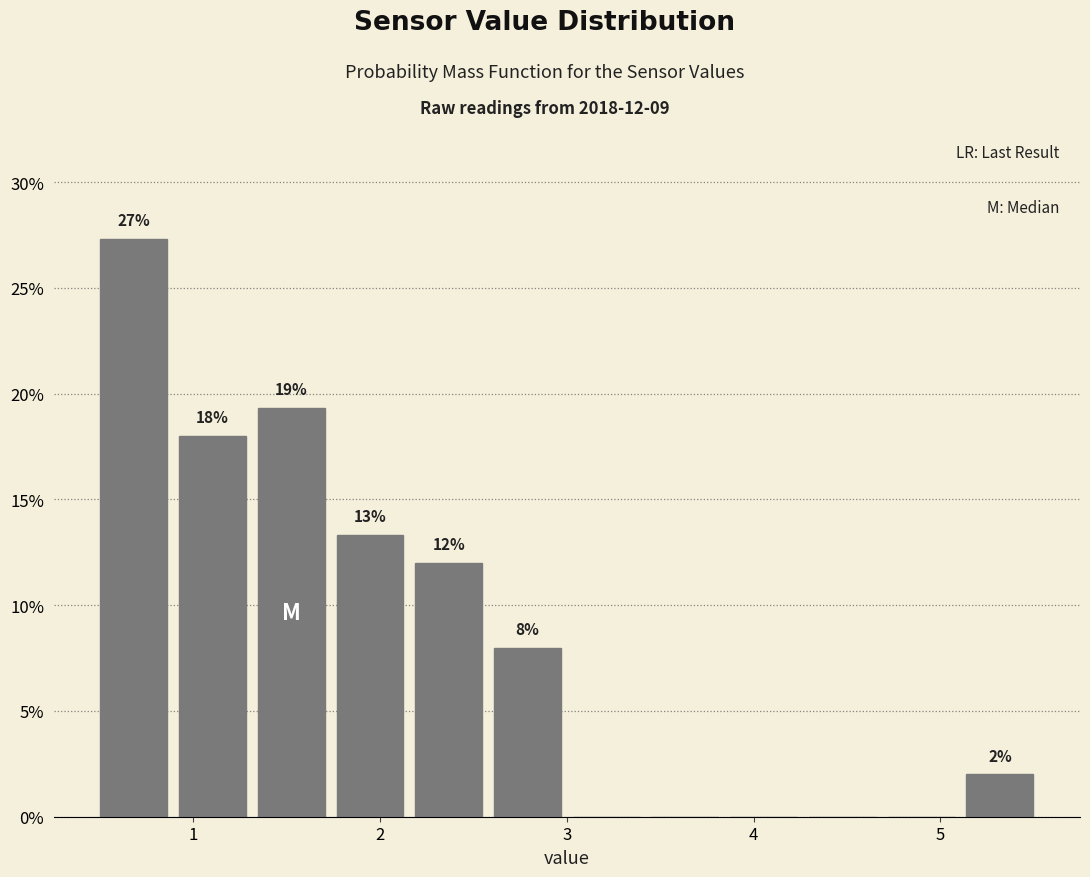

Over which range of the x-axis is the bar tallest?

0.5 to 0.9